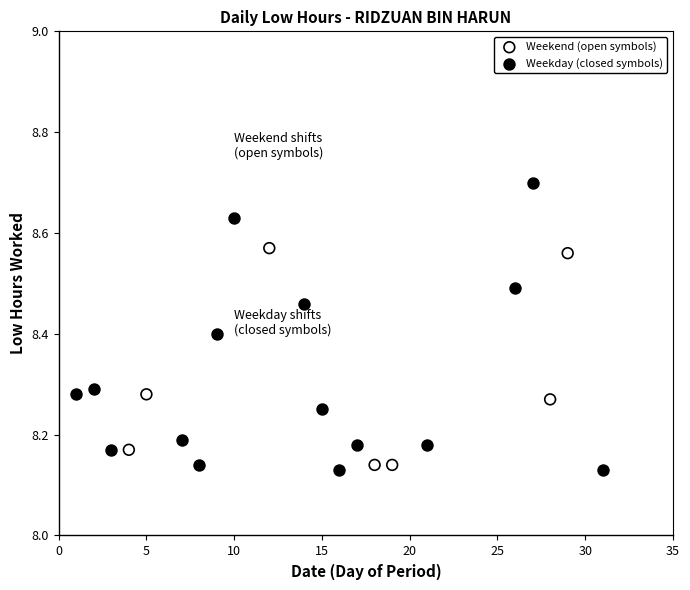

Which series has the largest Y range (max minus min)?

Weekday (closed symbols)